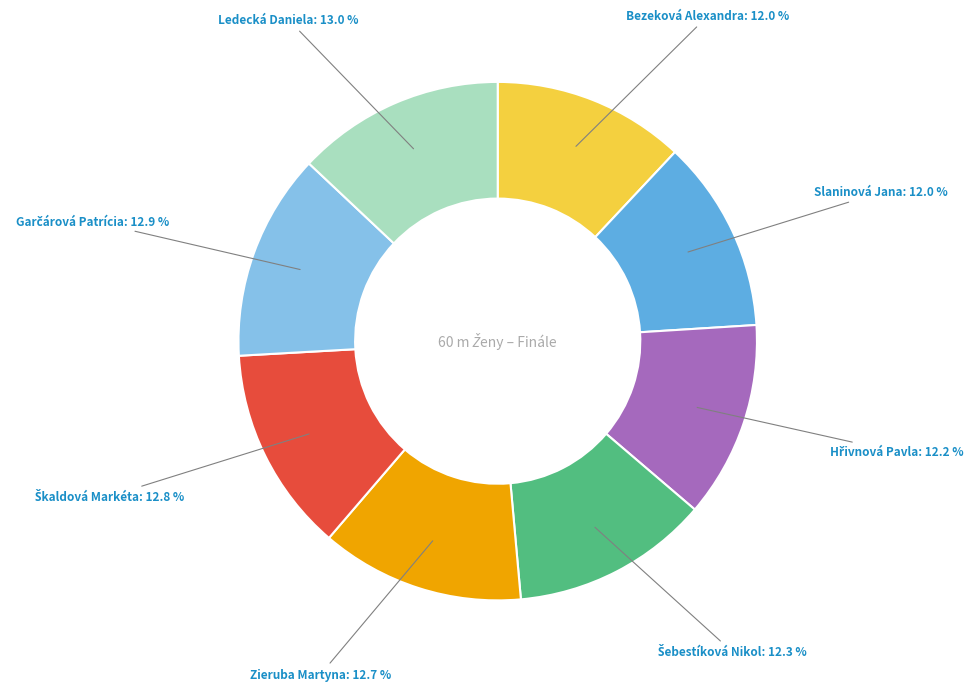

Do Zieruba Martyna and Bezeková Alexandra together represent more than half of the pie?

No